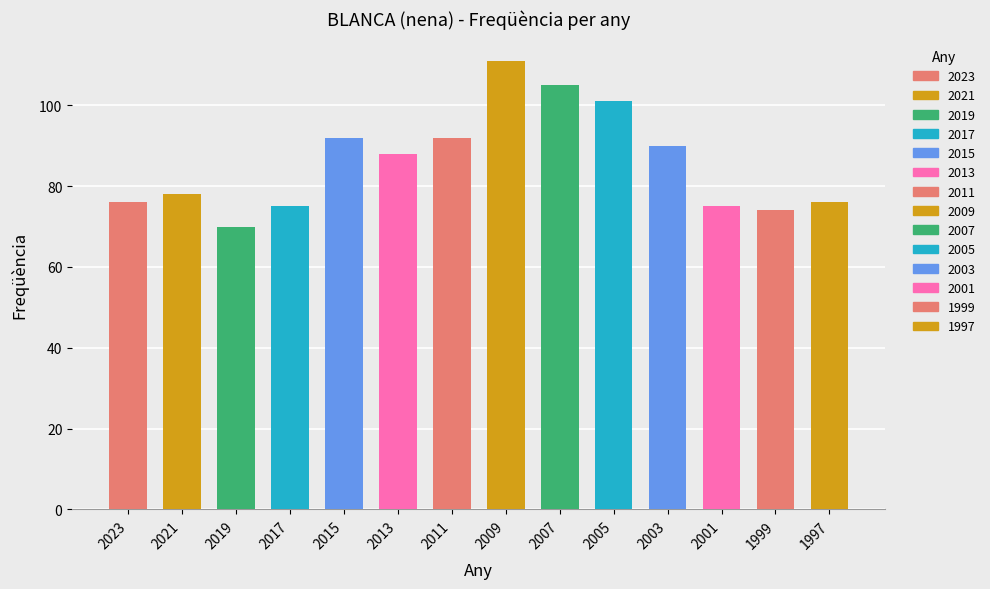

Approximately how many times larger is the value at 2015 compared to 2017?

1.2